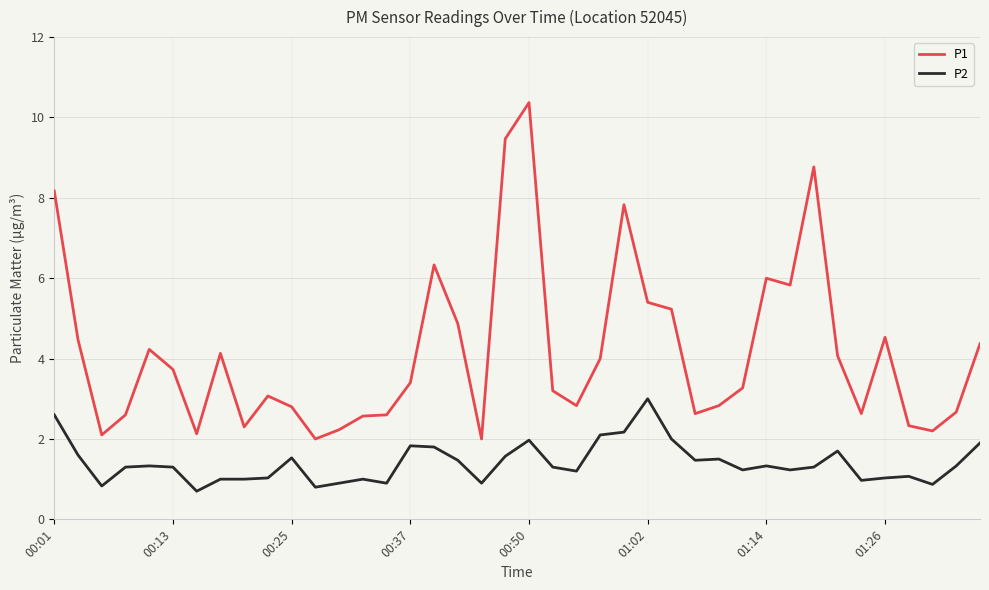

Which series has the widest spread of values?

P1